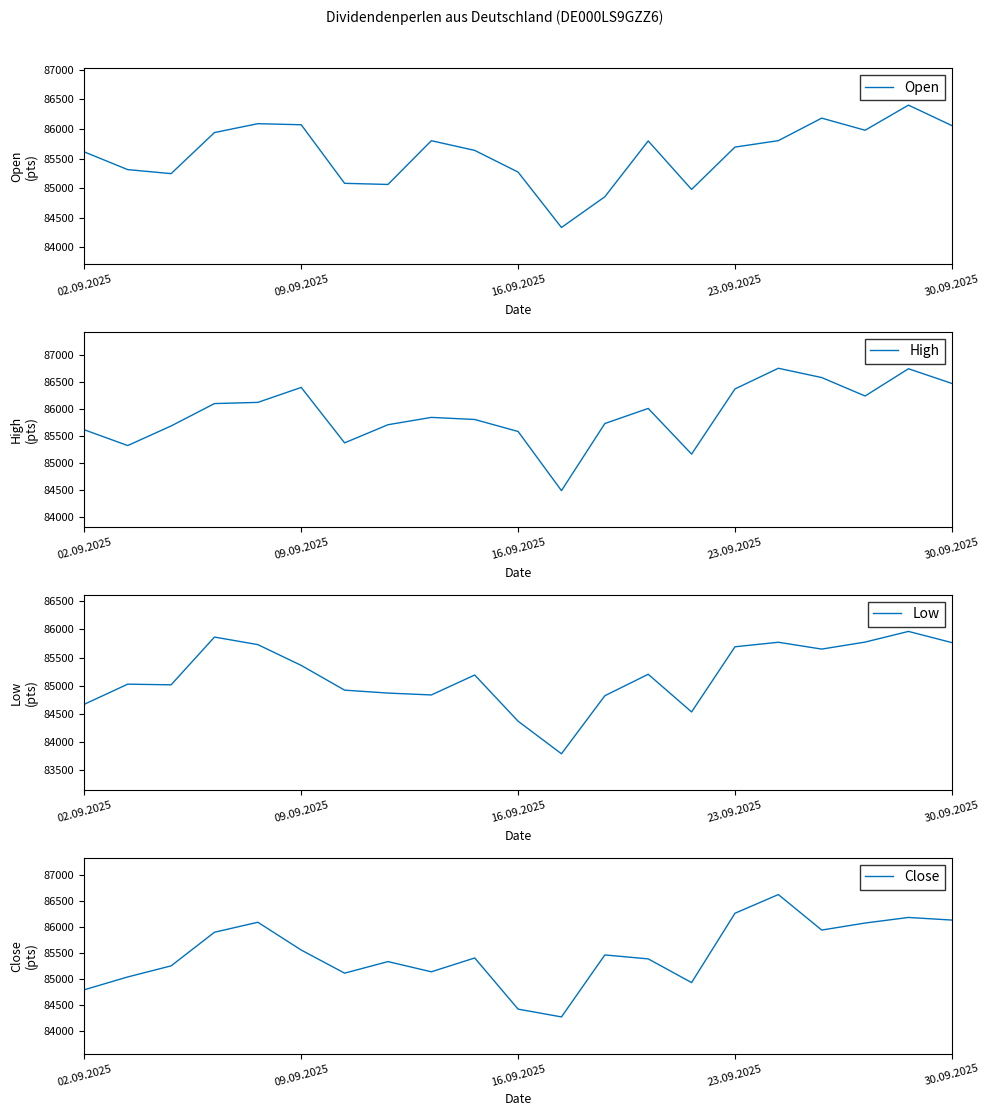

Between 02.09.2025 and 18, which series saw the biggest shift?

Close